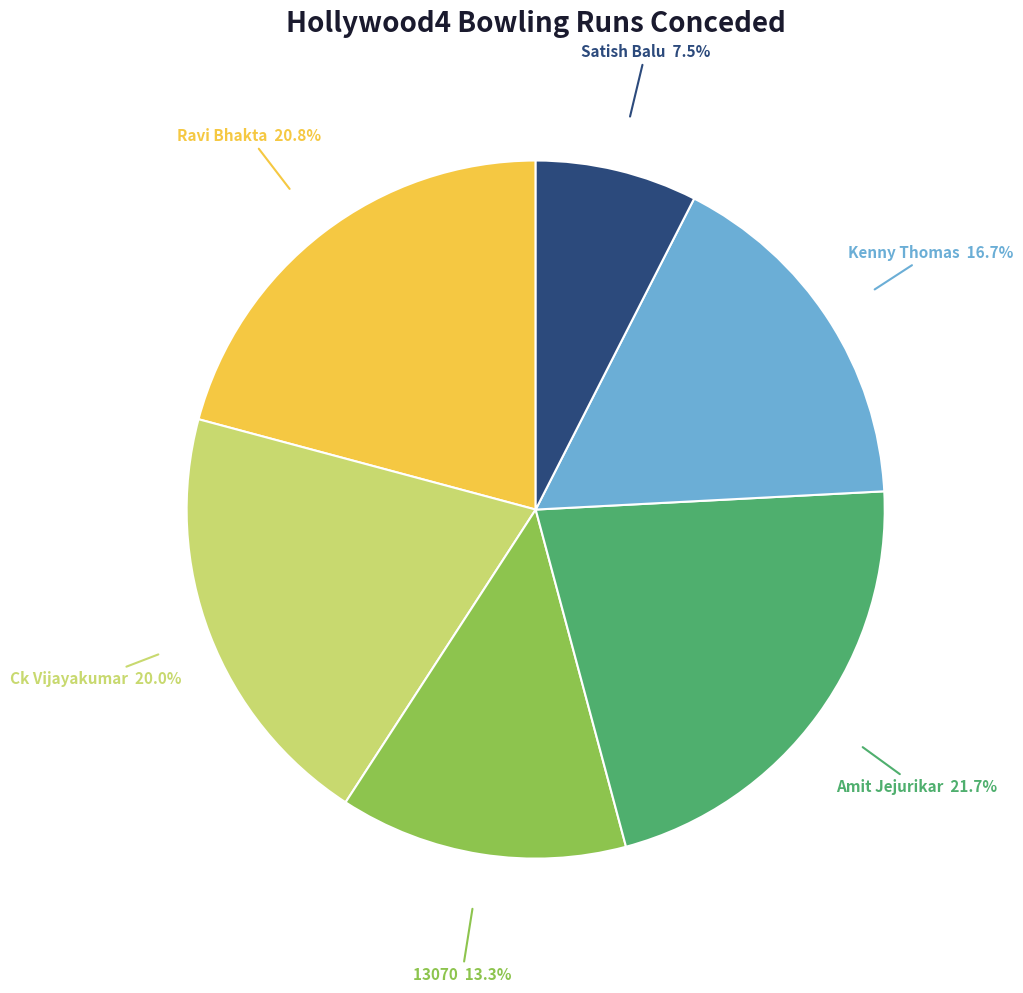

Is there any slice that represents more than half of the pie?

No